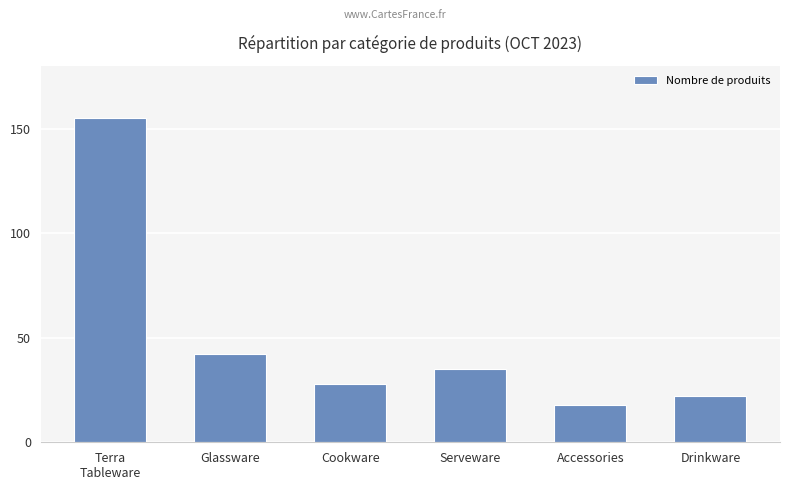

How many data points does each series have?

6